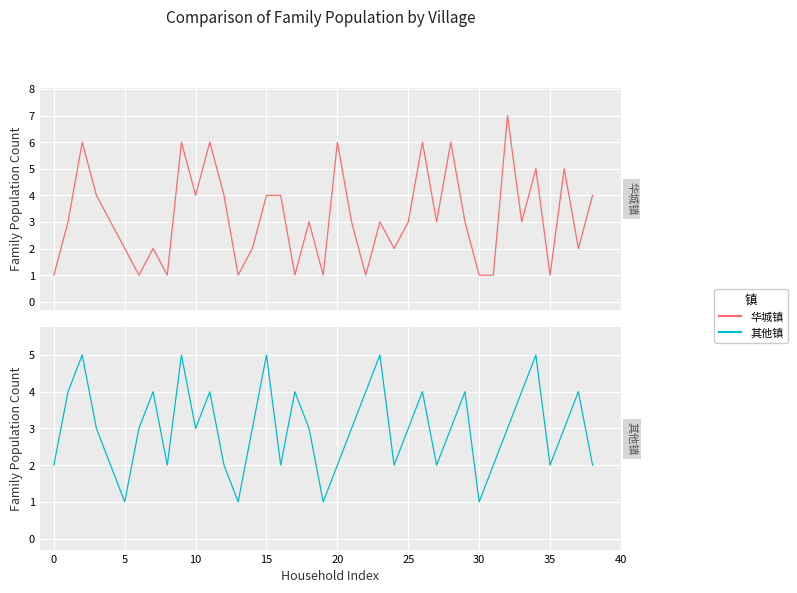

What is the average value of the 其他镇 series?

3